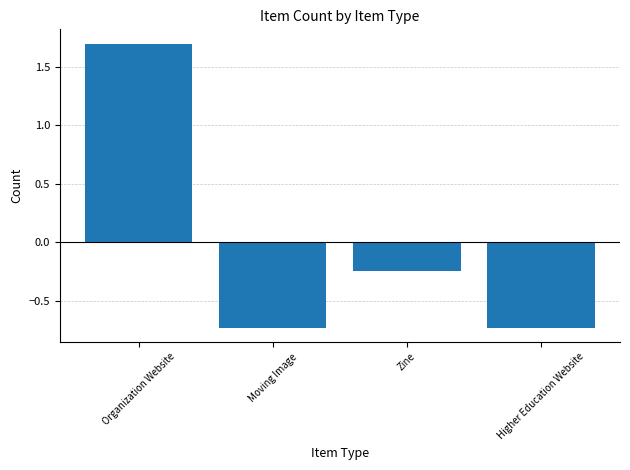

Are the bars horizontal?

No